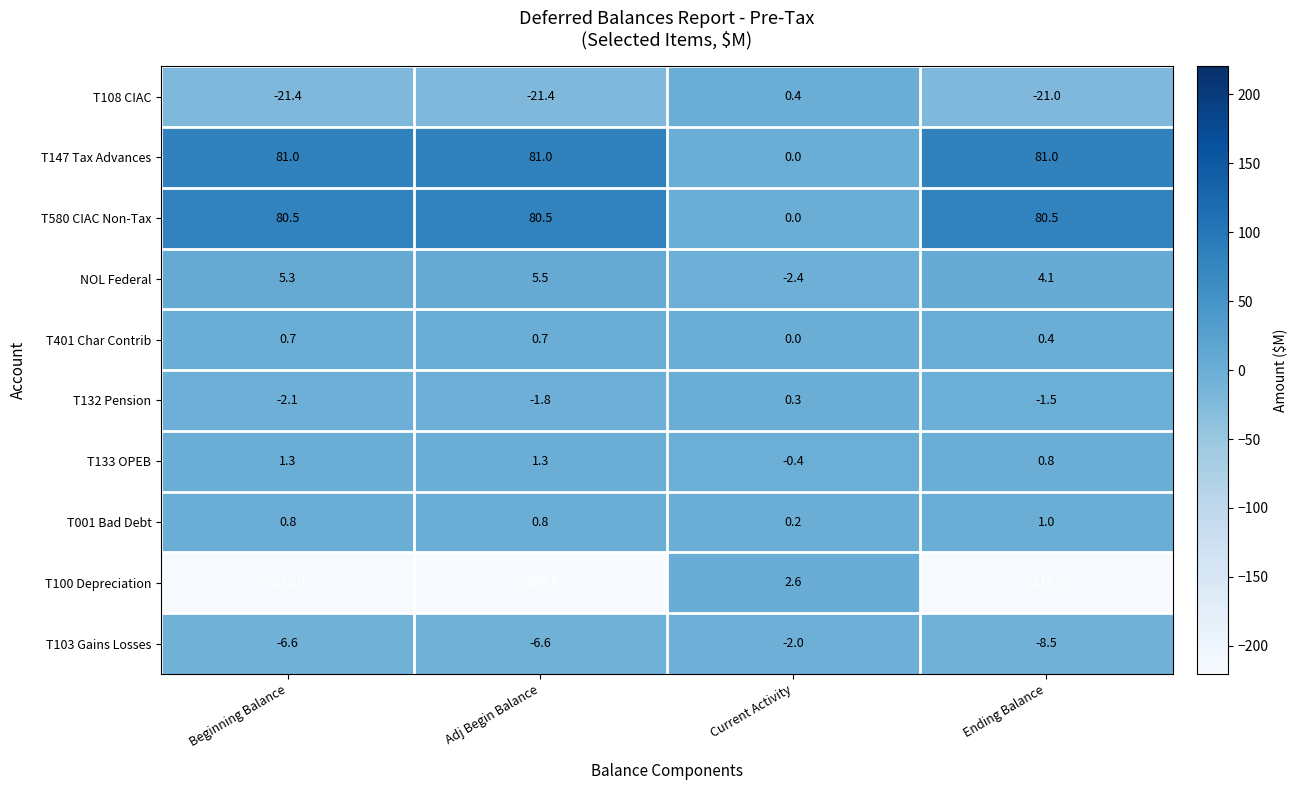

The value of NOL Federal at Current Activity is -3.8. True or false?

False